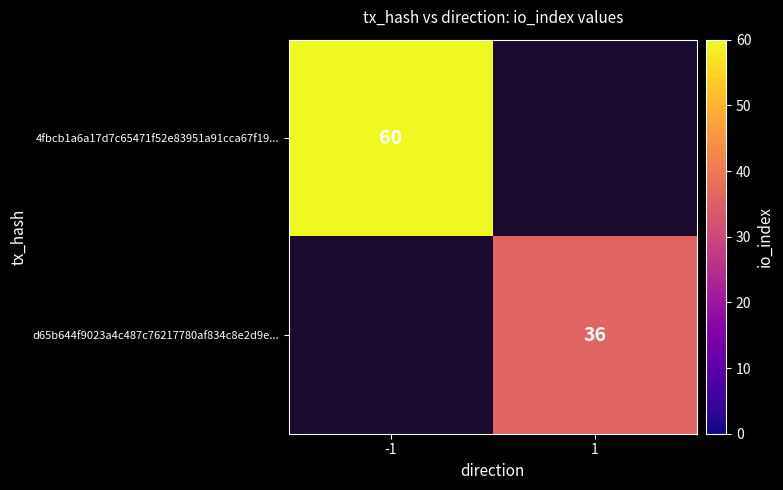

True or false: d65b644f9023a4c487c76217780af834c8e2d9e... has a value of 15 at 1.

False